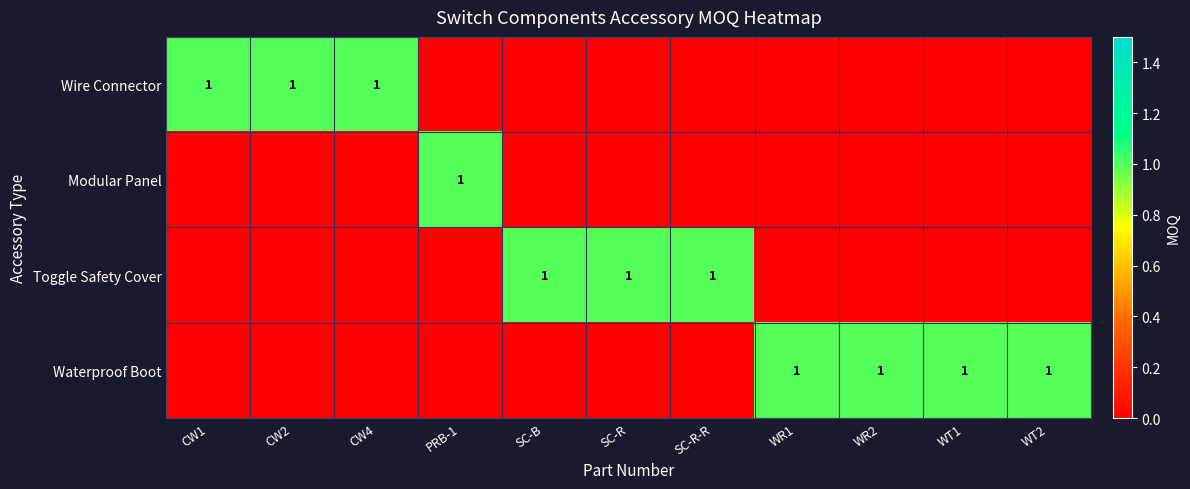

Is it true that Wire Connector equals 2 at CW4?

False